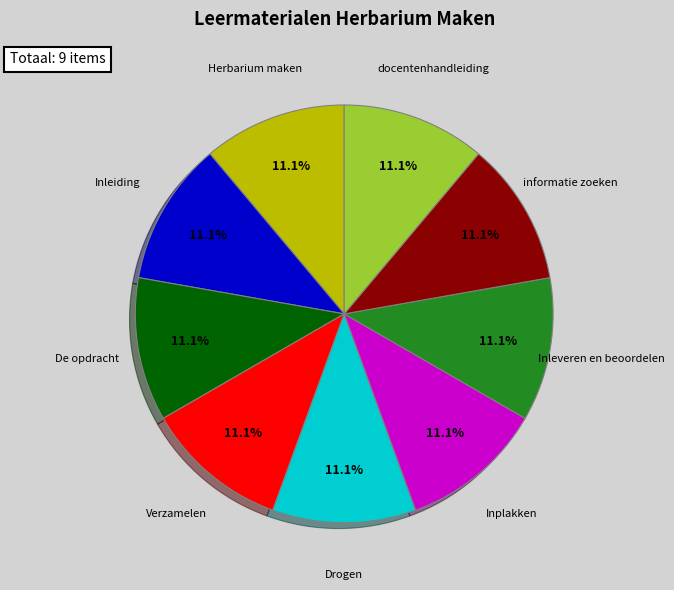

Does any single category account for the majority?

No